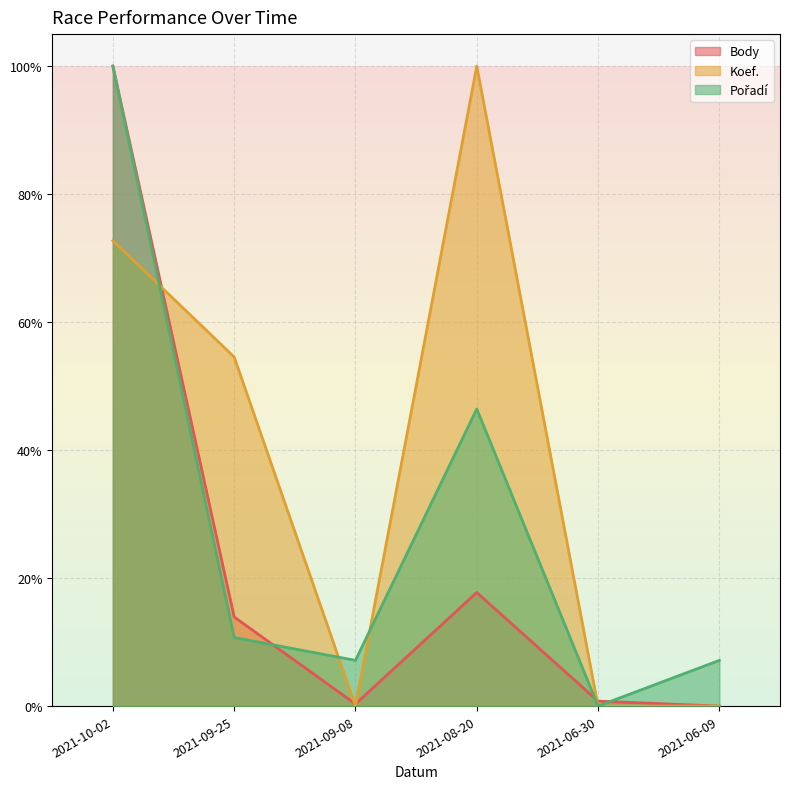

What is the value of the Body point at the 1st from the left?

1.0